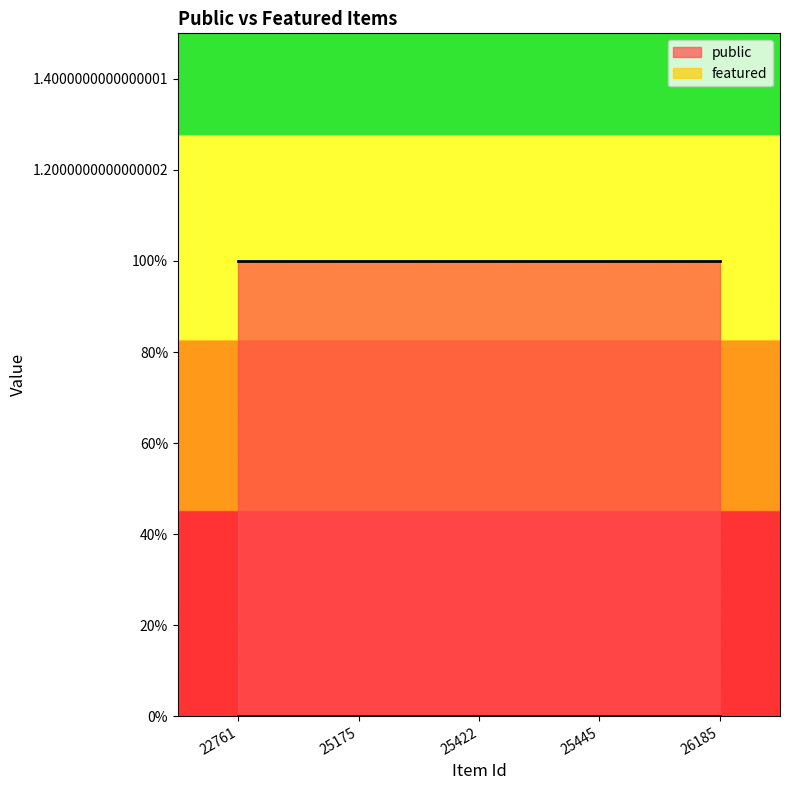

Rank the categories by public value from lowest to highest.

22761, 25175, 25422, 25445, 26185